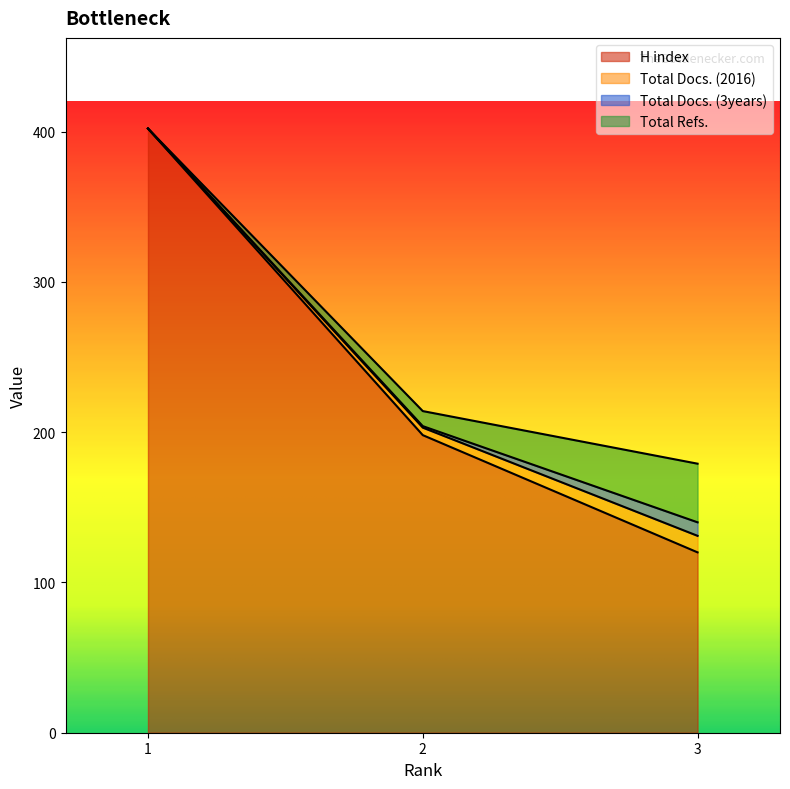

What is the greatest value displayed?

402